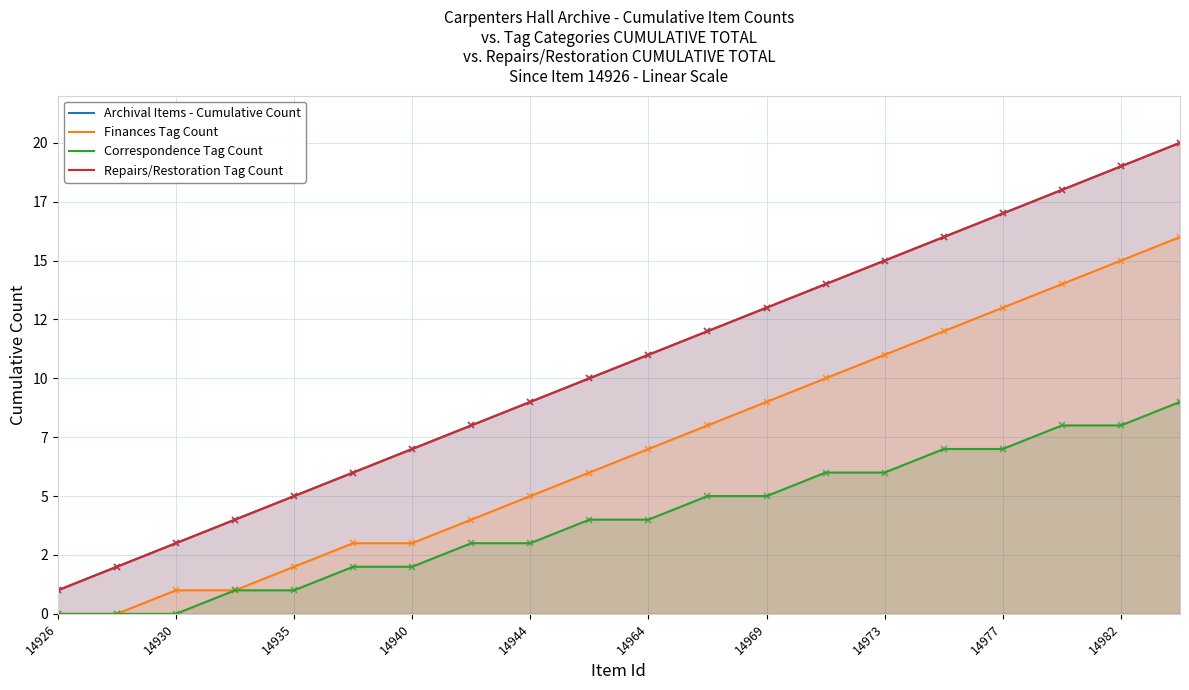

True or false: Correspondence Tag Count and Finances Tag Count intersect in this chart.

False